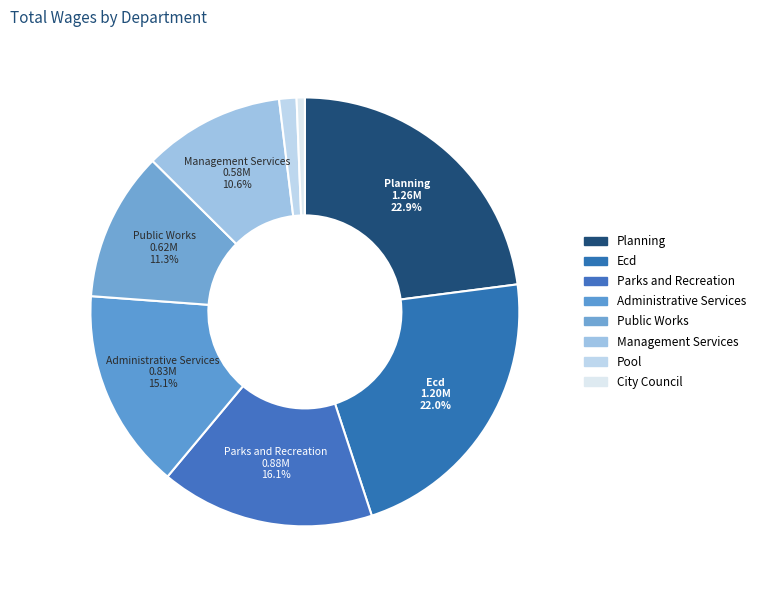

Which category has the smallest portion of the pie?

City Council